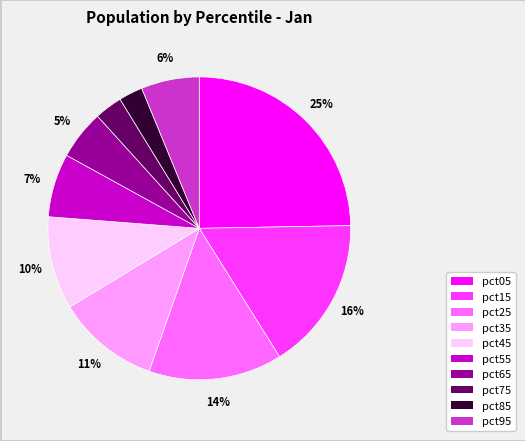

To the nearest percent, what is the difference between the largest and smallest slice percentages?

22%